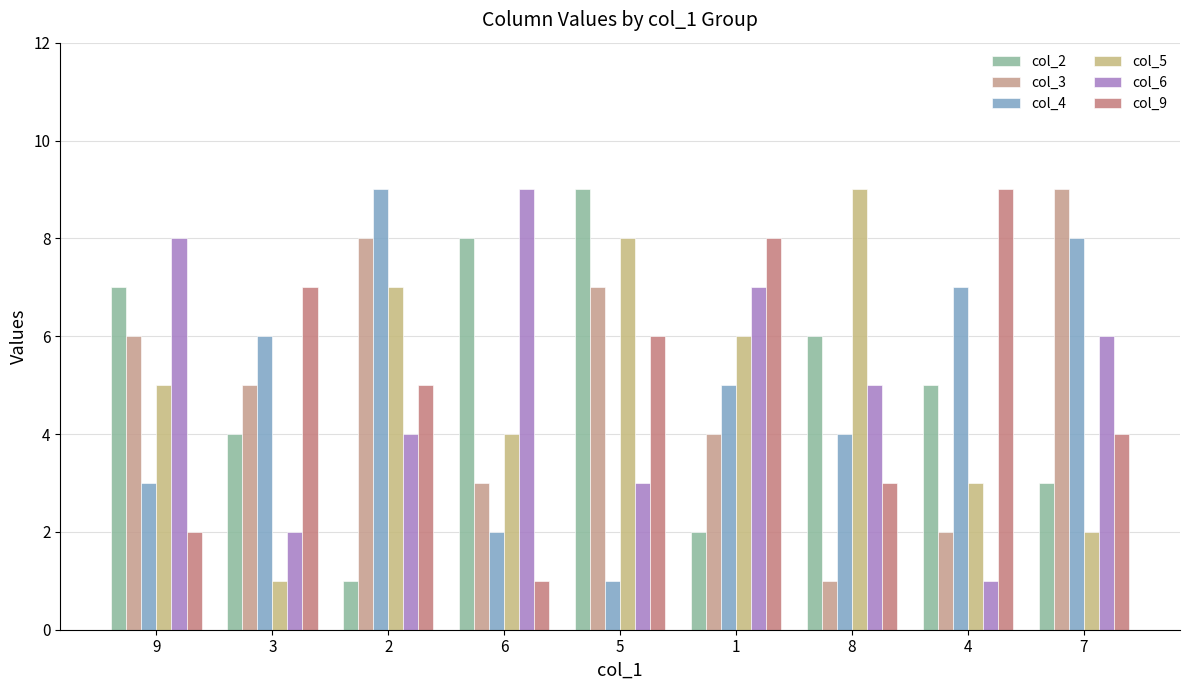

Are the bars grouped side by side (vs. stacked)?

Yes